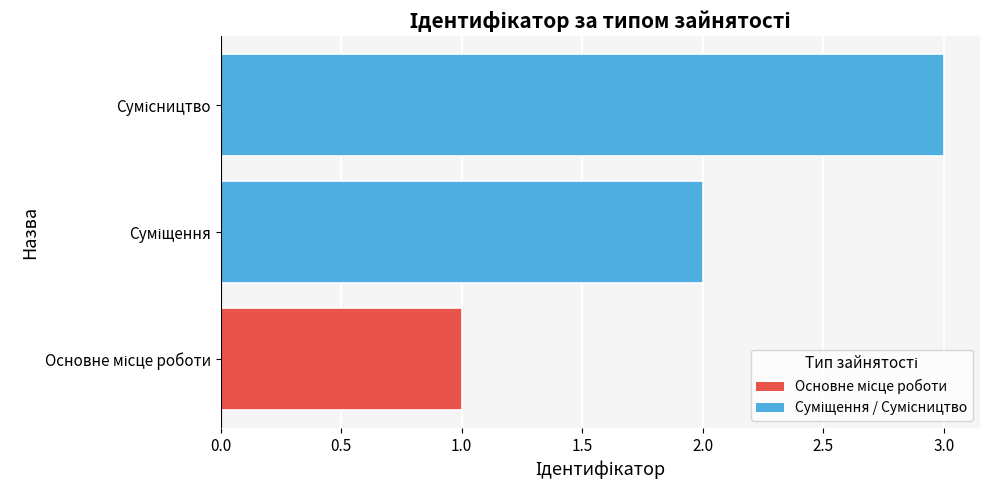

How many series are shown in this chart?

1